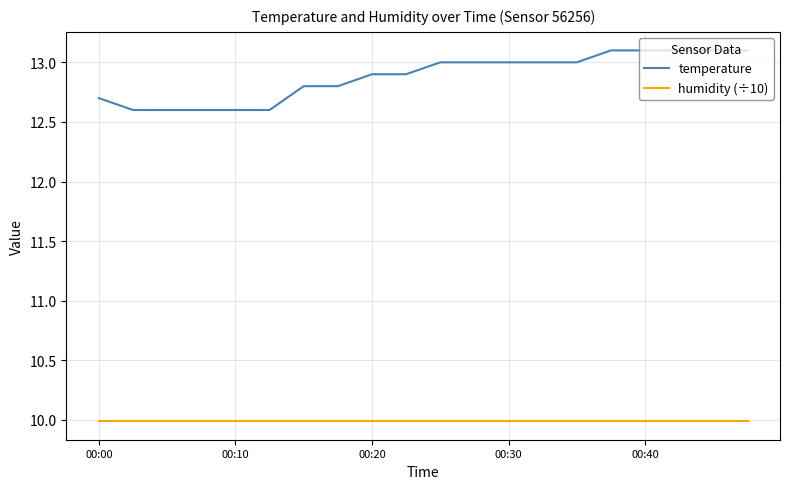

Reading left to right, transcribe all the data shown in this chart.

temperature: 12.7	12.6	12.6	12.6	12.6	12.6	12.8	12.8	12.9	12.9	13.0	13.0	13.0	13.0	13.0	13.1	13.1	13.1	13.1	13.1
humidity (÷10): 10.0	10.0	10.0	10.0	10.0	10.0	10.0	10.0	10.0	10.0	10.0	10.0	10.0	10.0	10.0	10.0	10.0	10.0	10.0	10.0